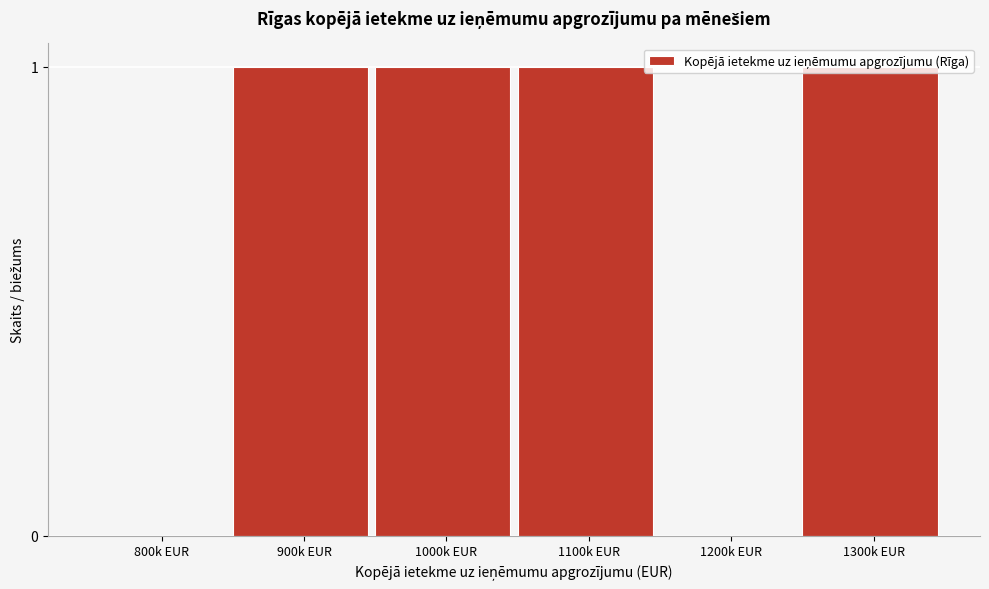

What is the sum of all values?

4